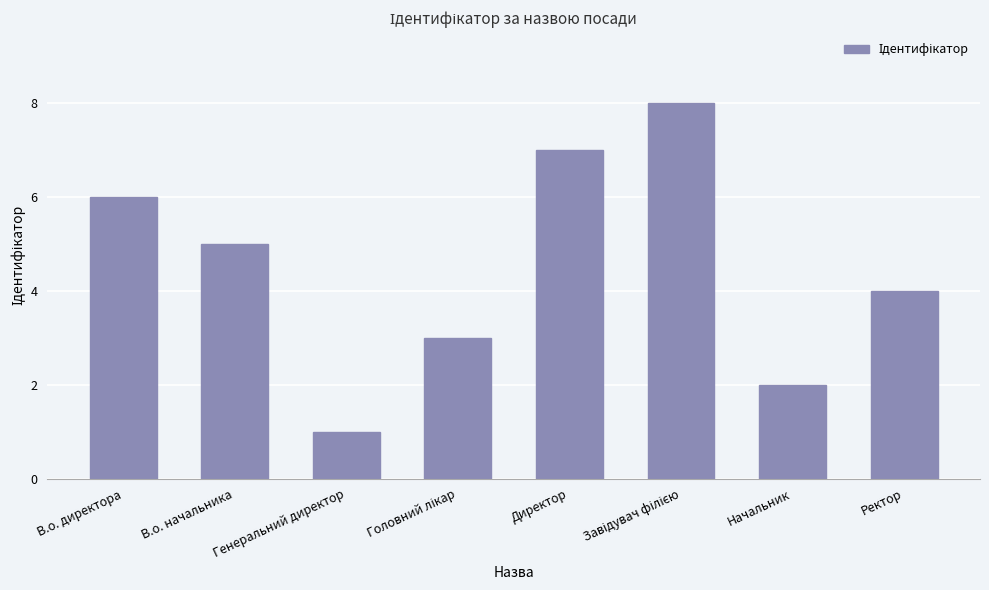

How many data points does each series have?

8